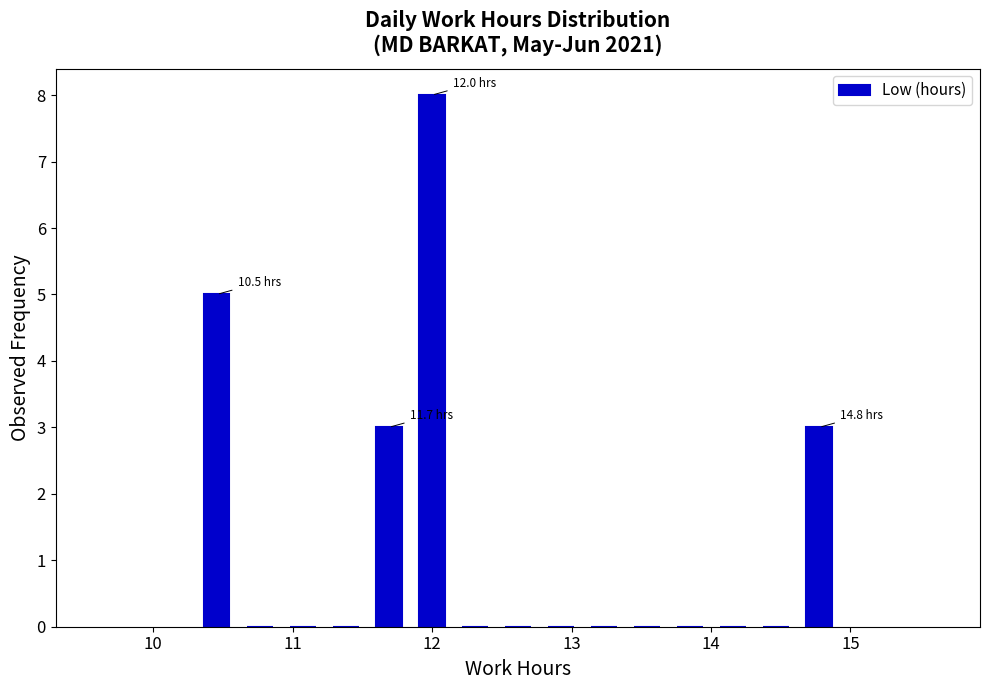

Around what value on the x-axis is the tallest bar? Give the approximate position of its centre, as read against the axis.

12.0